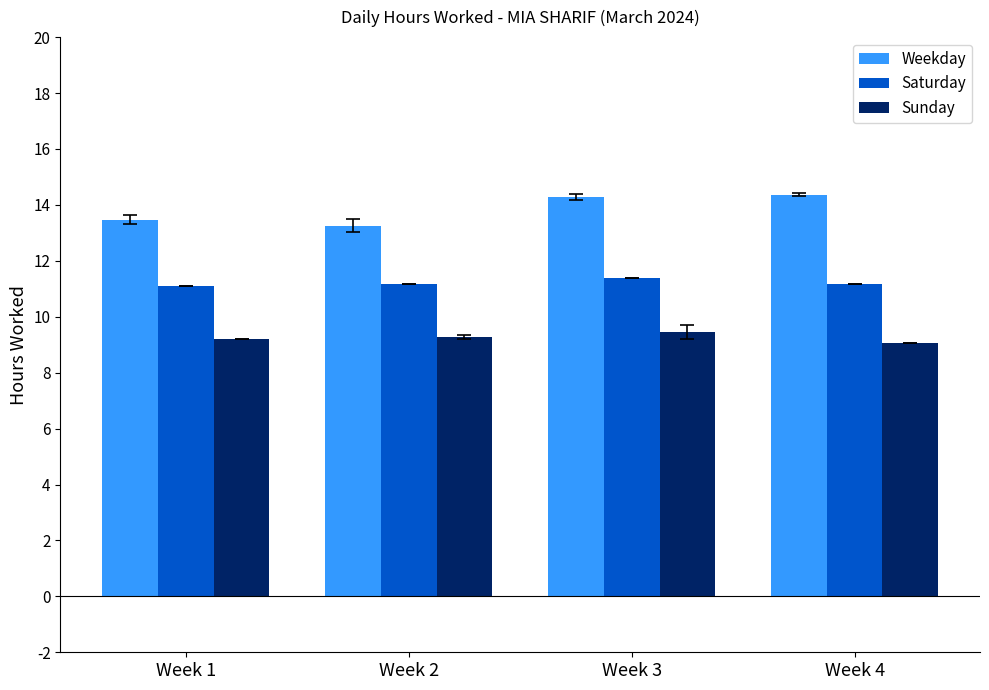

What is the sum of all Saturday values?

44.8